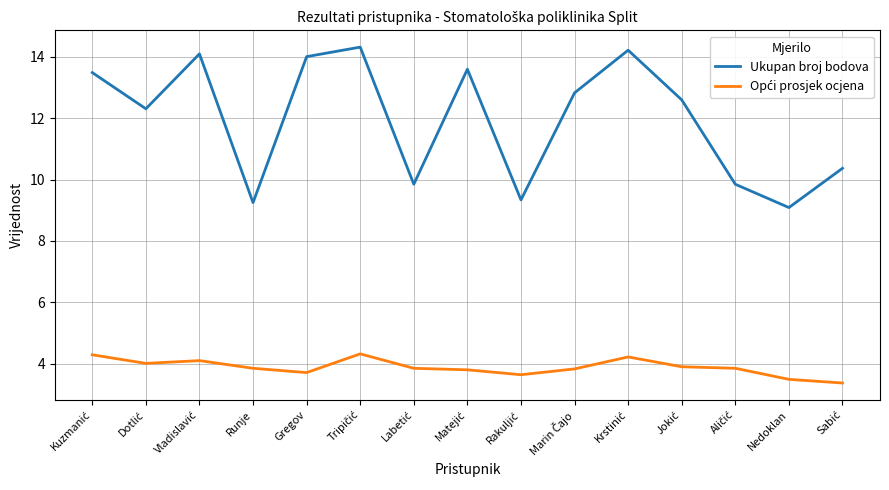

What is the minimum value shown in the chart?

3.4